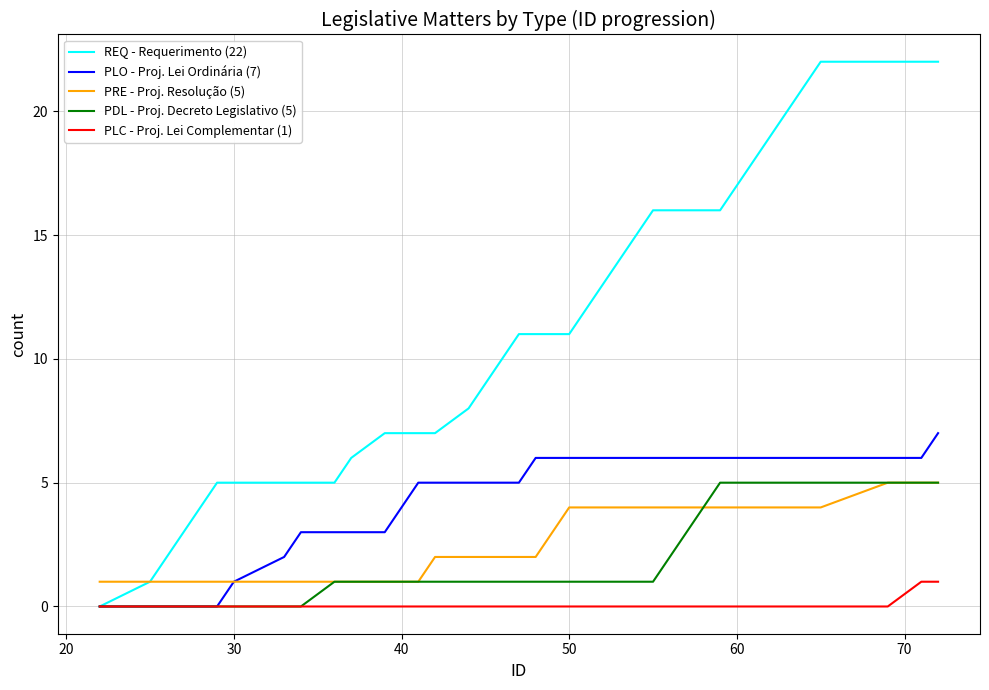

Which series has the largest total across all categories?

REQ - Requerimento (22)